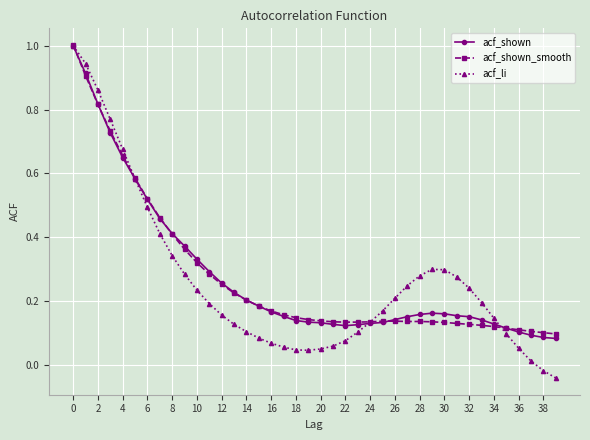

True or false: acf_shown_smooth and acf_li intersect in this chart.

True